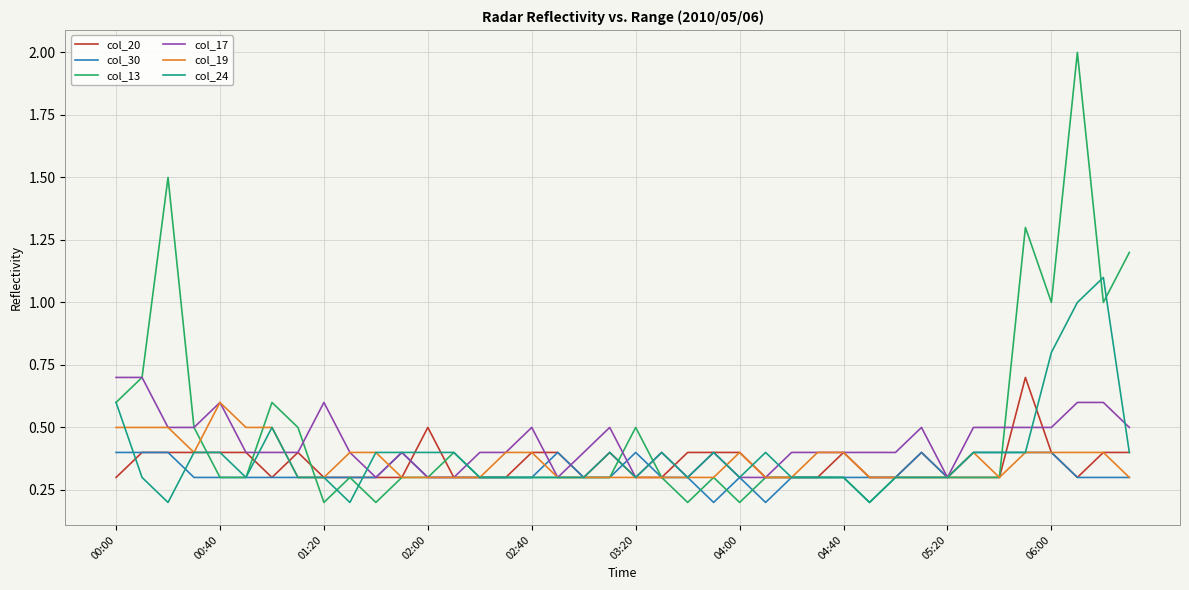

Which series has the widest spread of values?

col_13